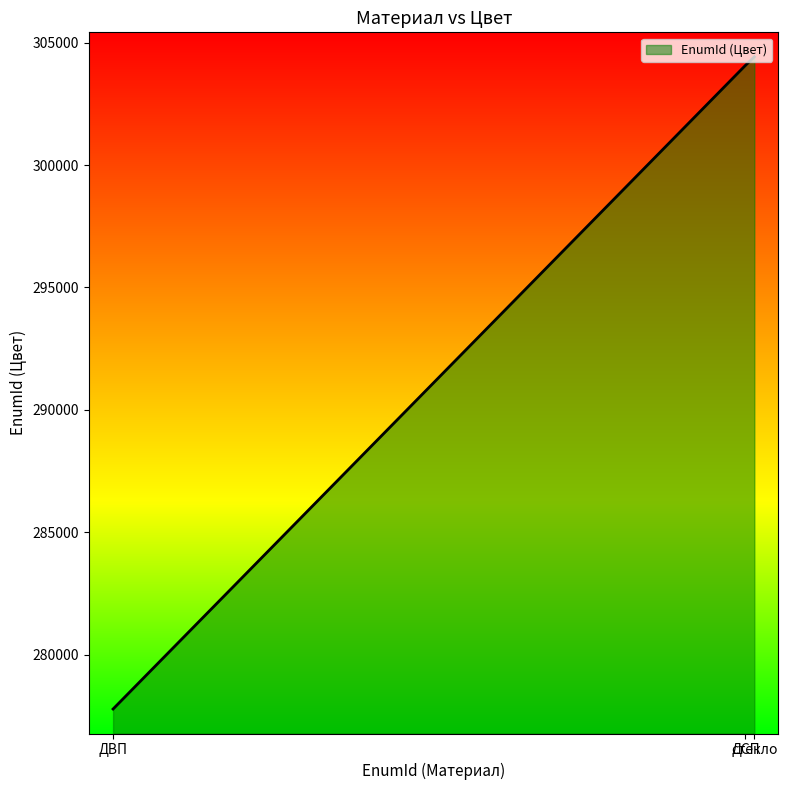

Count the number of data series in this chart.

1